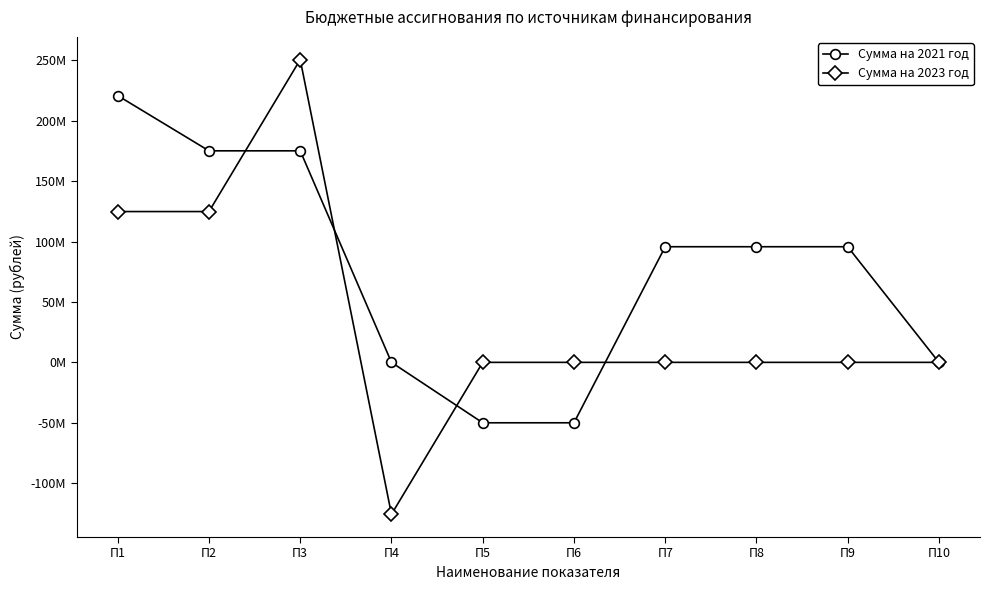

At П8, list the series in order from largest to smallest.

Сумма на 2021 год, Сумма на 2023 год